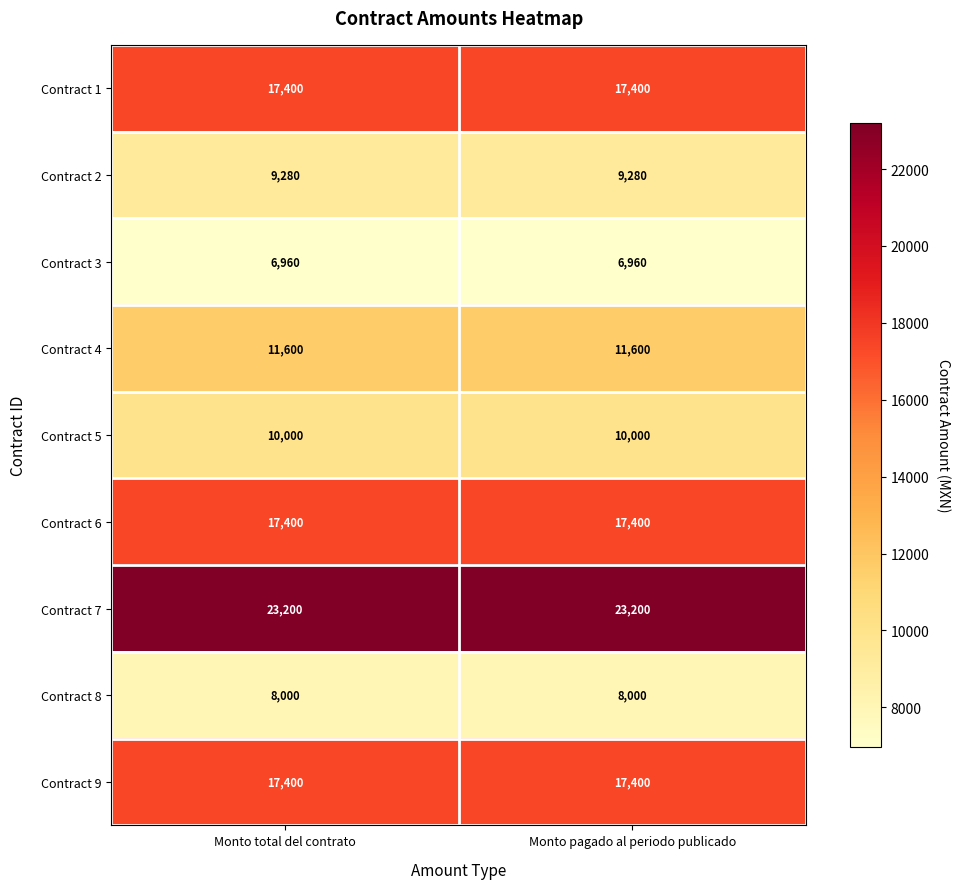

What is the greatest value displayed?

23200